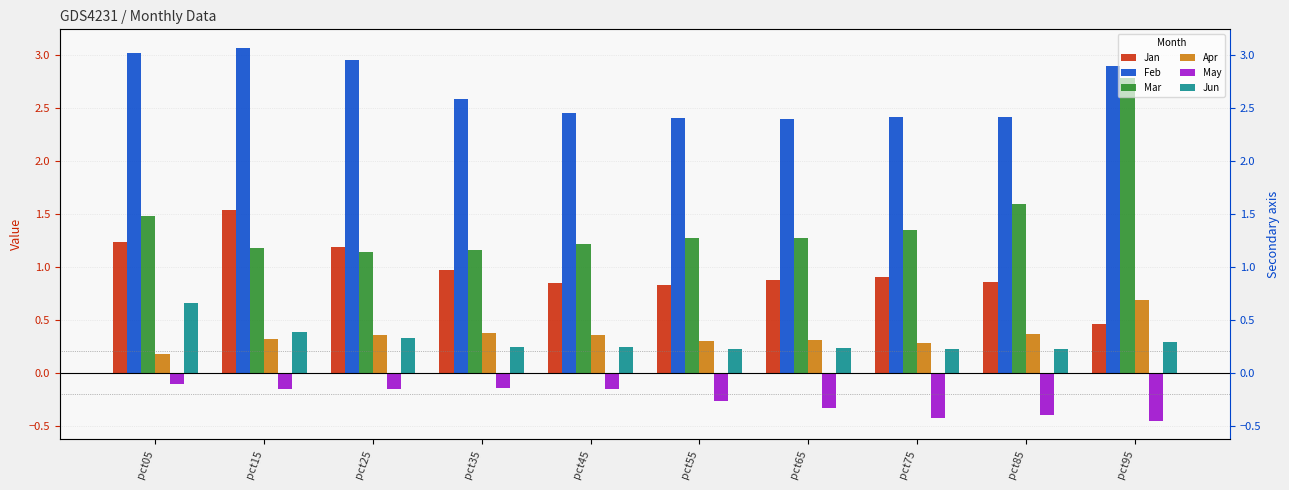

How many bars are there in each group?

6